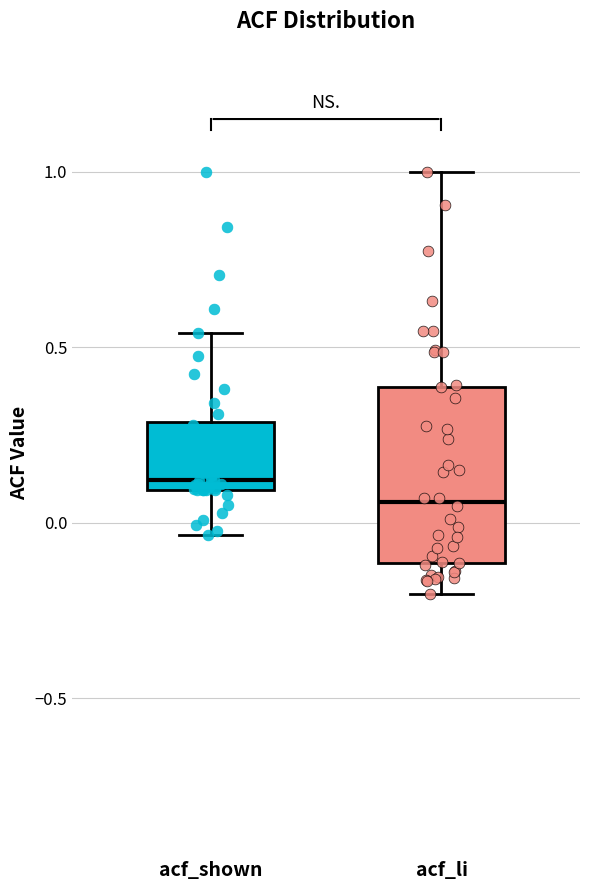

Which box is the tallest, from its lower edge to its upper edge?

acf_li